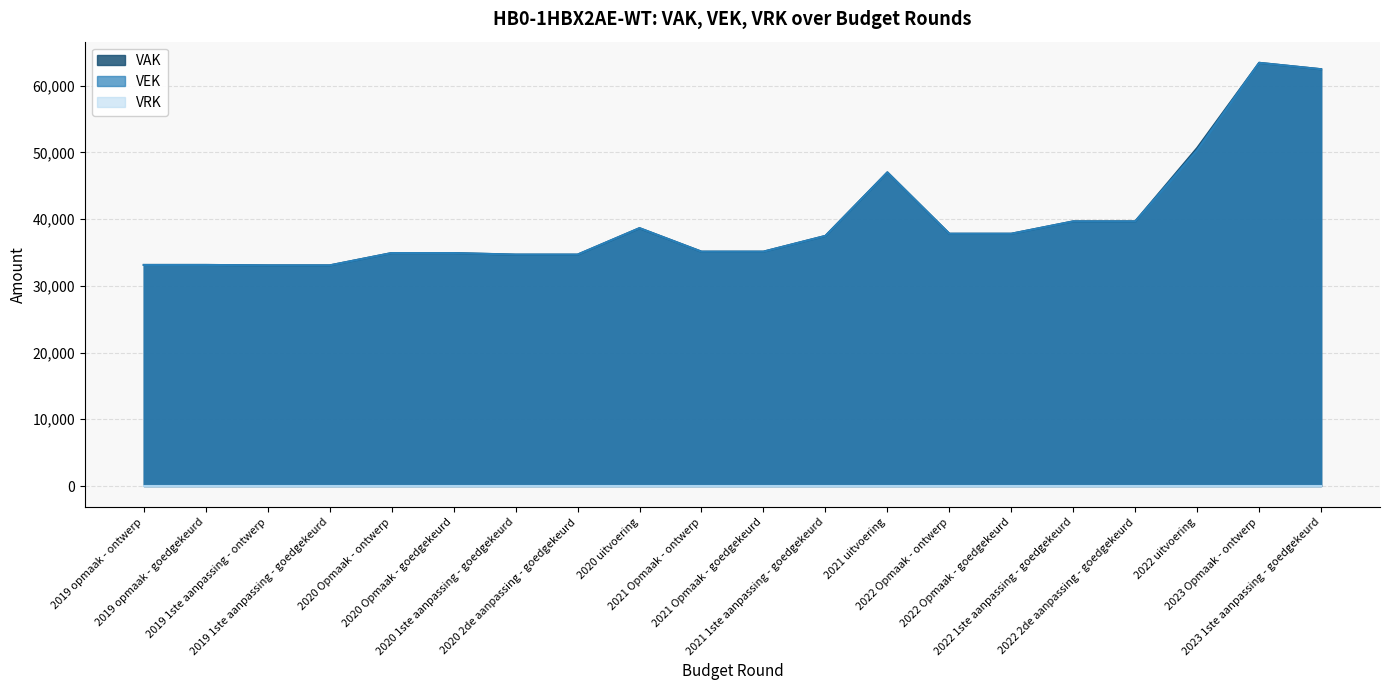

What is the maximum value for VAK?

63406